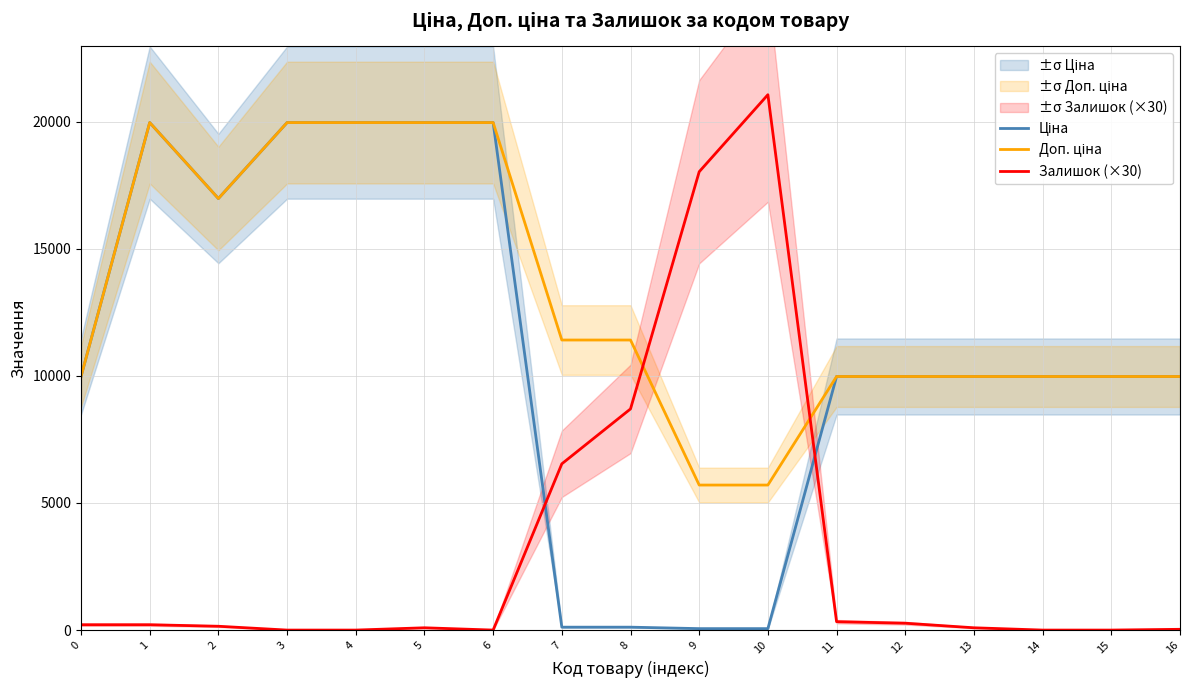

How many interior local peaks does the Доп. ціна series have?

1